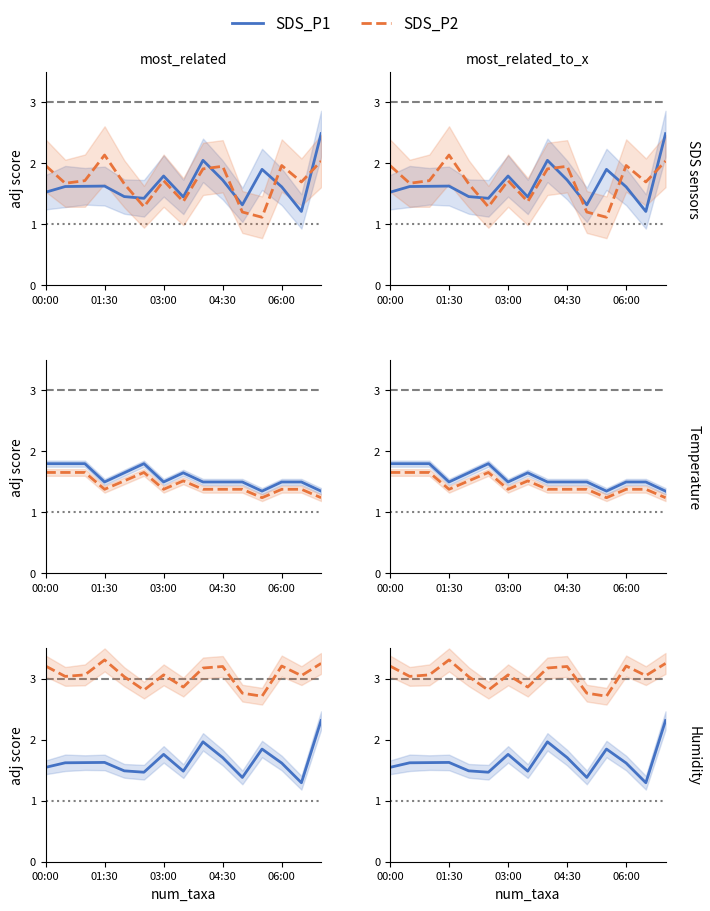

The value of SDS_P1 at 11 is 2.6. True or false?

False